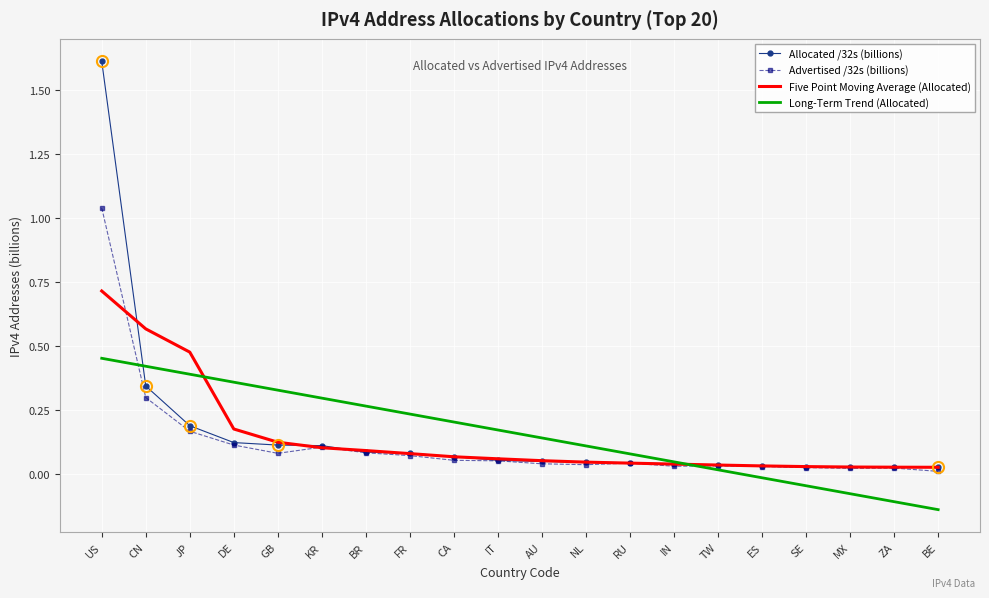

True or false: Advertised /32s (billions) has a value of 0.5 at CN.

False